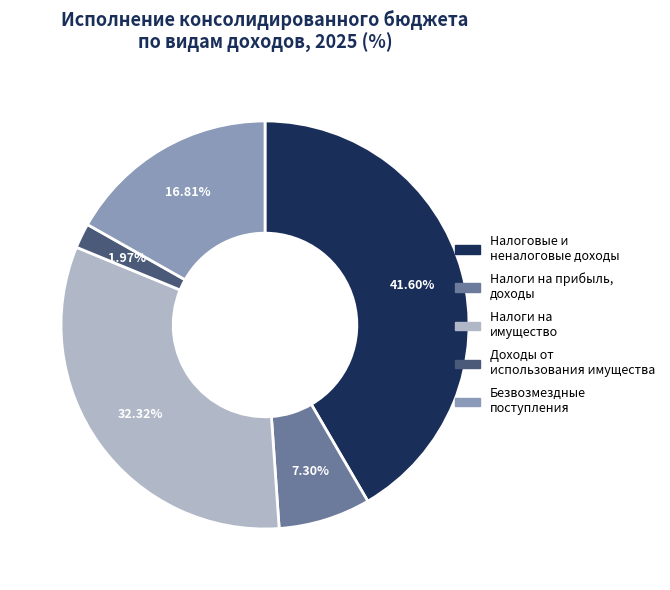

Which slice is the largest?

Налоговые и неналоговые доходы